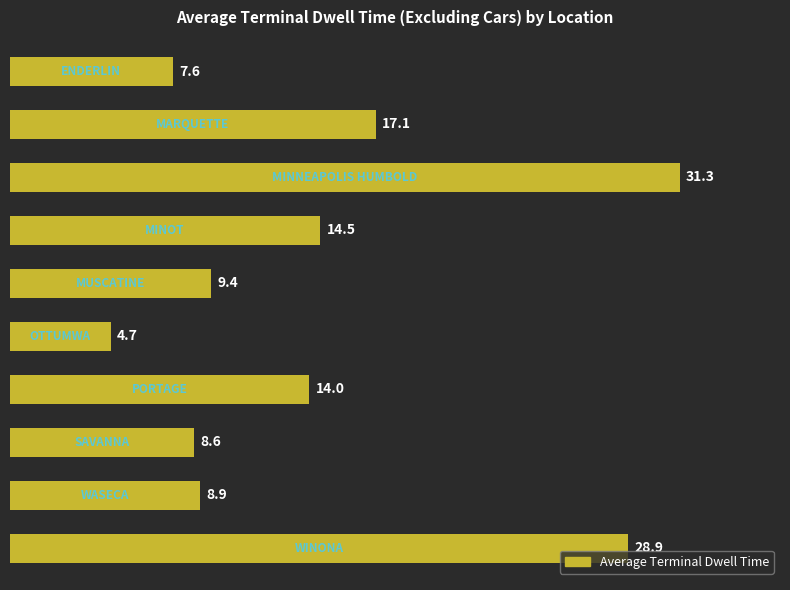

What is the average value?

14.5